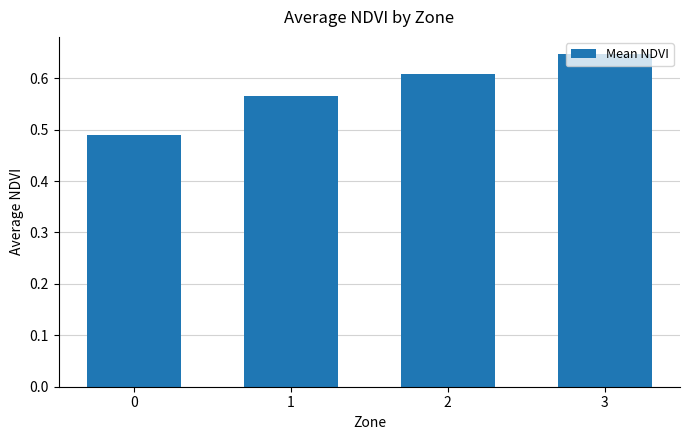

What is the sum of all values?

2.3